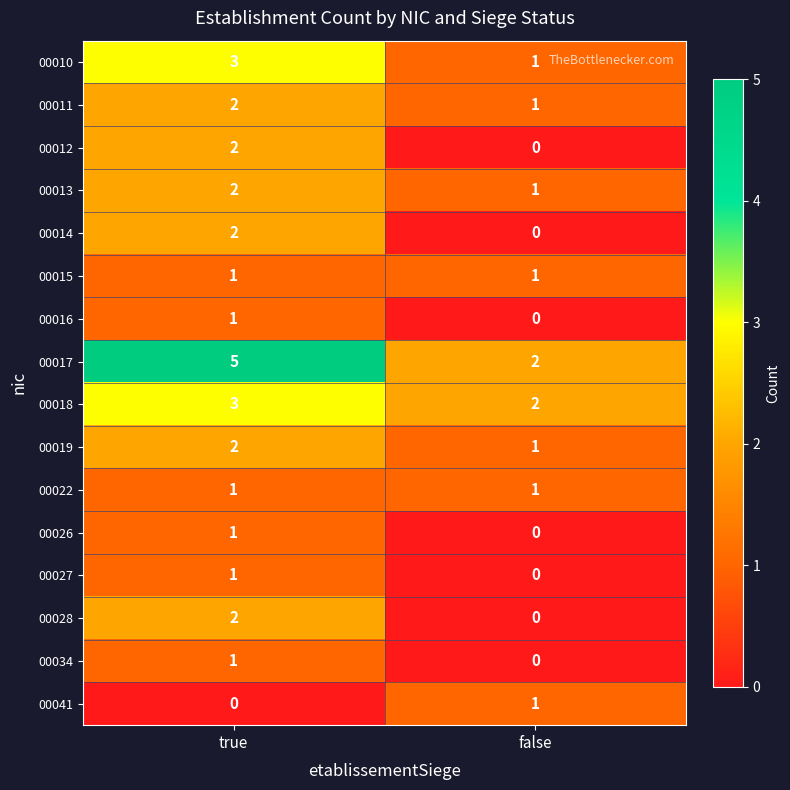

List the labels in order of 00018 value, largest first.

true, false